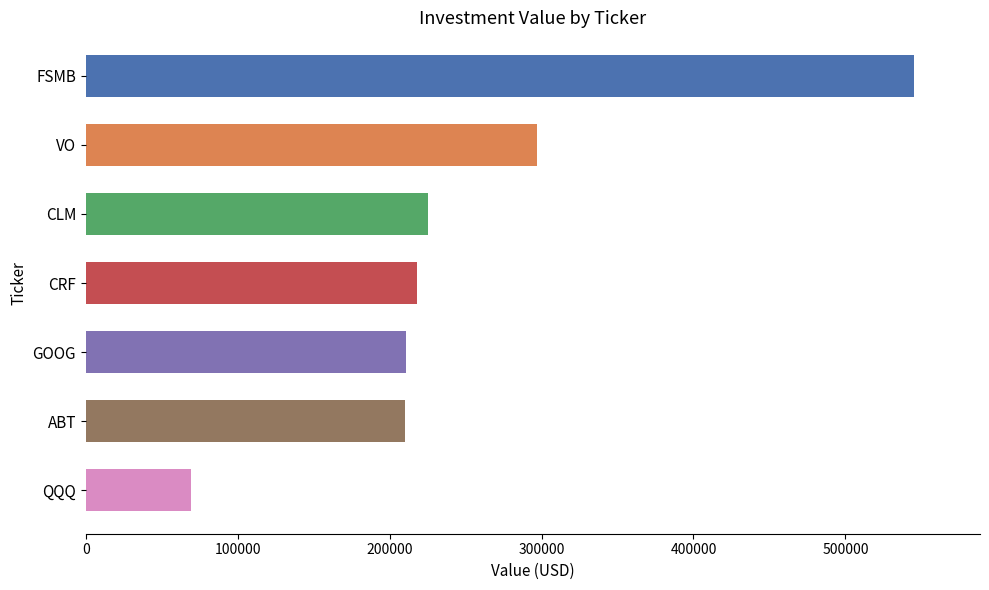

What is the value of the 3rd bar from the top?

225000